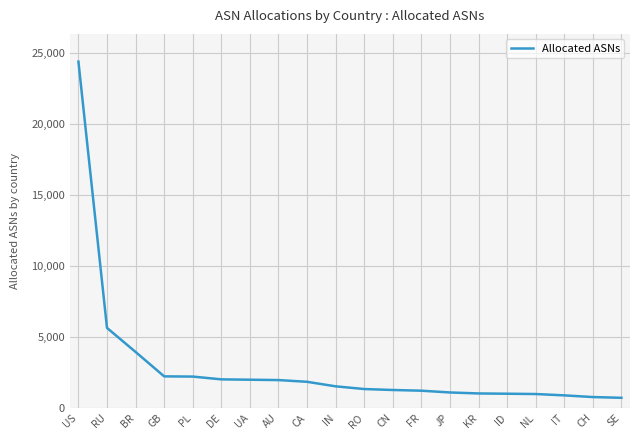

What position from the left is CH?

19